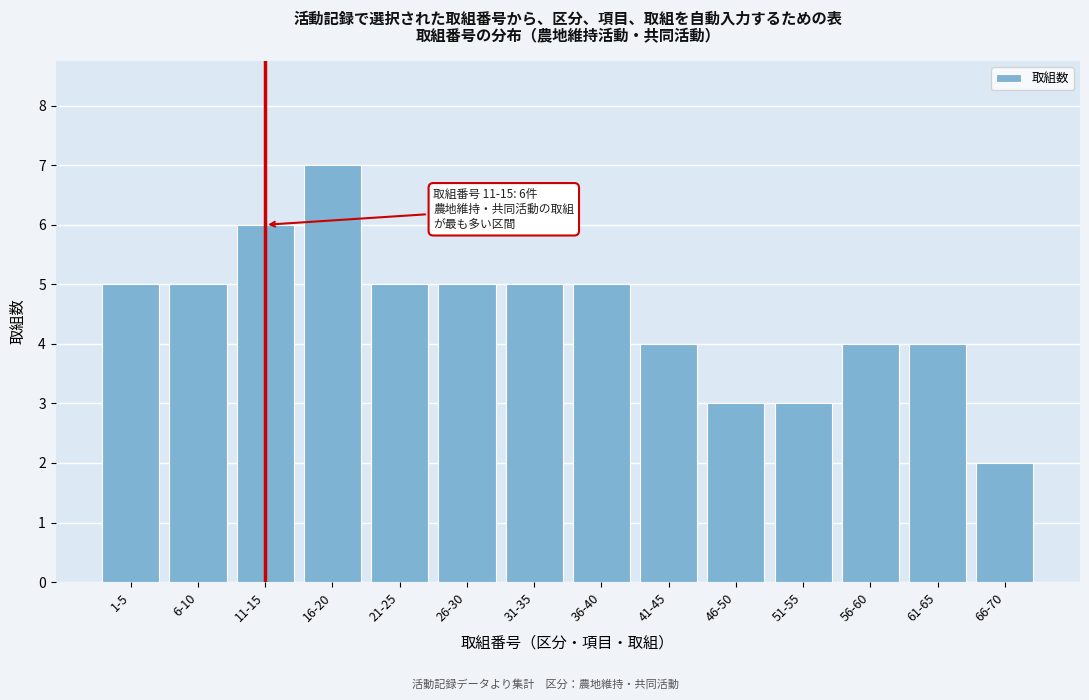

Reading right to left, extract all data points from this chart.

2	4	4	3	3	4	5	5	5	5	7	6	5	5